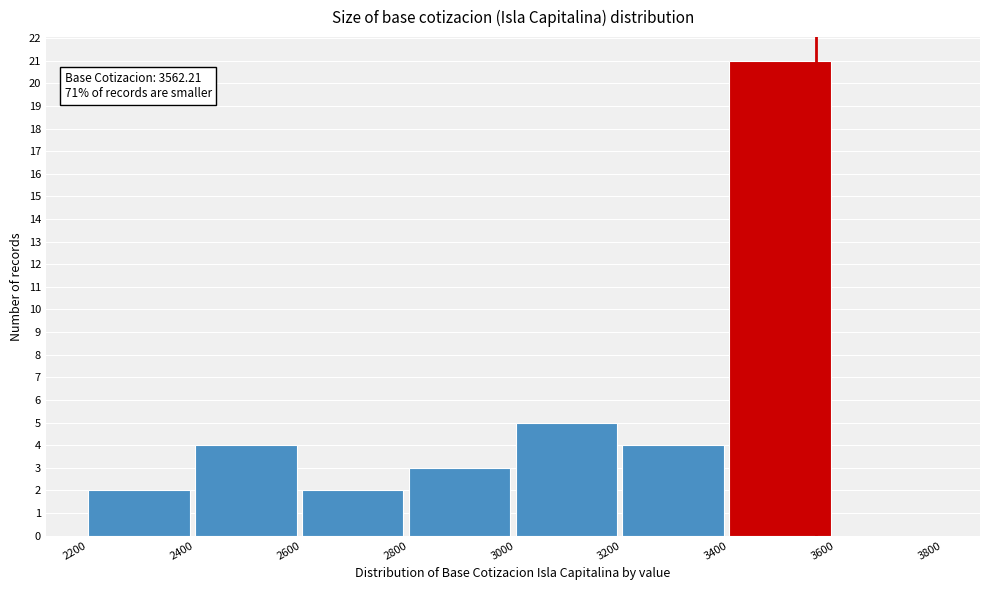

Which range on the x-axis has the tallest bar?

3400 to 3600